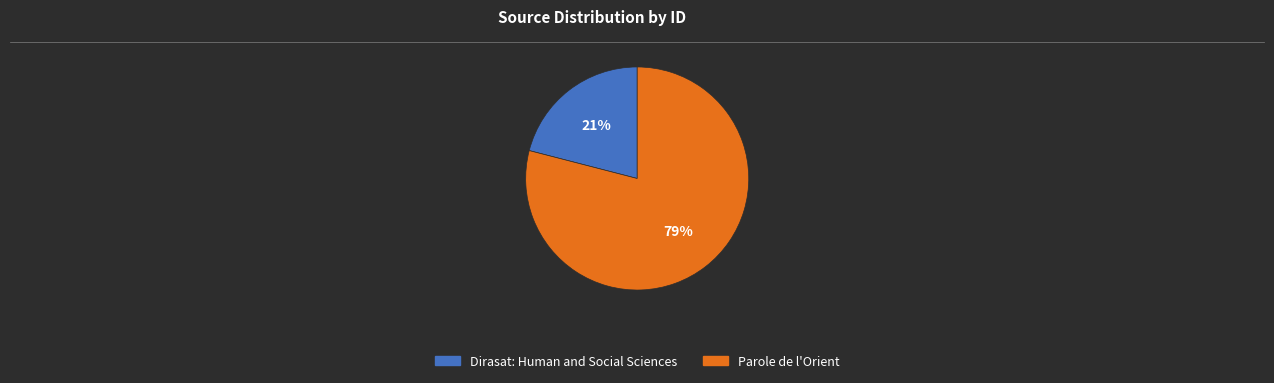

The Dirasat: Human and Social Sciences slice represents 14% of the pie. True or false?

False